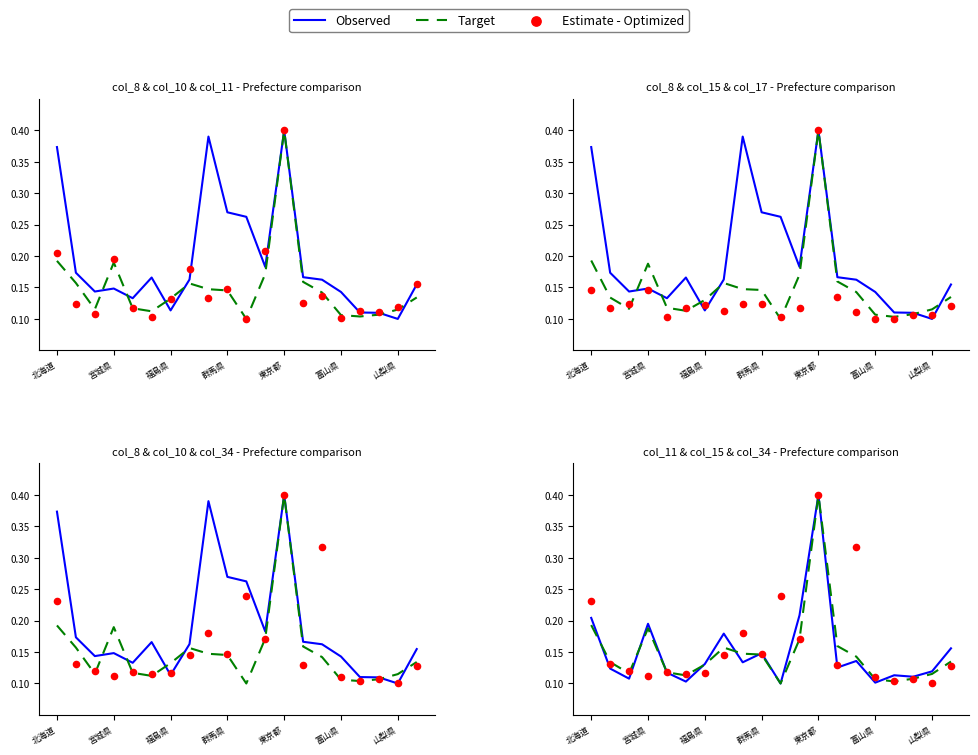

What is the total value across all series at 7?

0.5